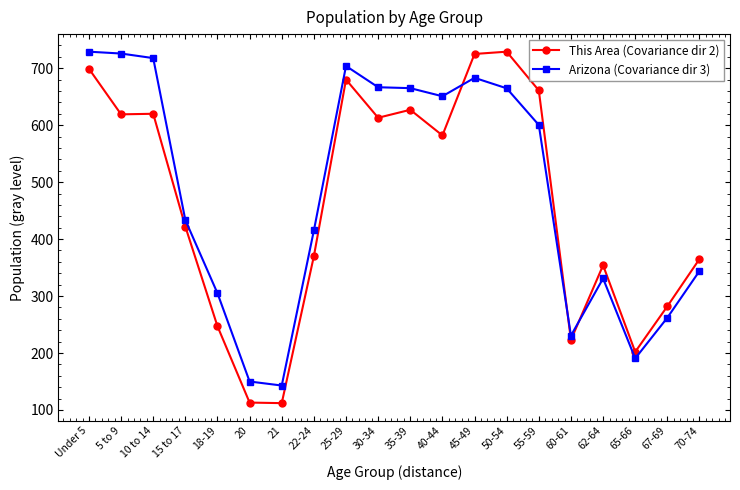

What are all the series names shown in the legend?

This Area (Covariance dir 2), Arizona (Covariance dir 3)